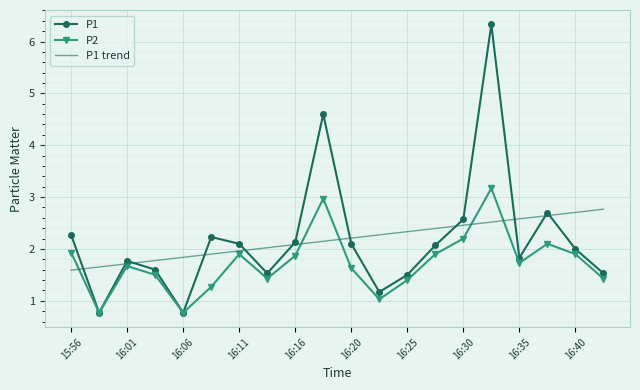

How many distinct data groups are displayed?

3